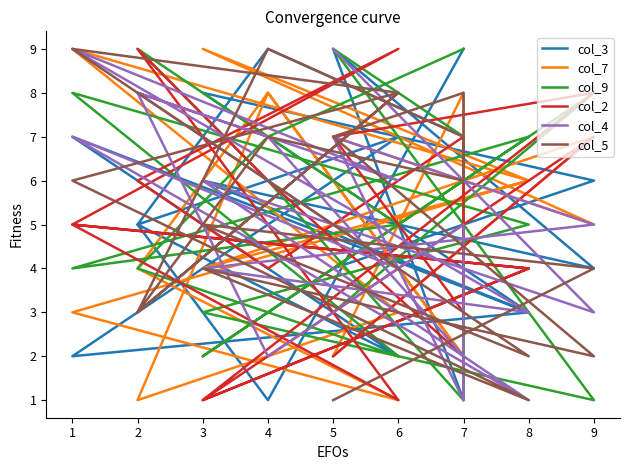

What is the minimum value for col_5?

1